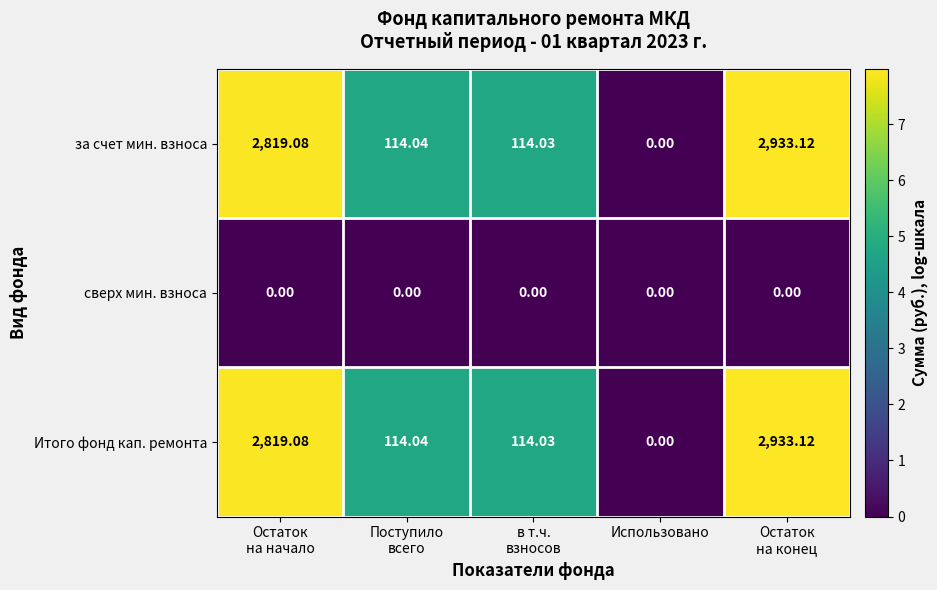

How many data points in за счет мин. взноса are less than 114?

1